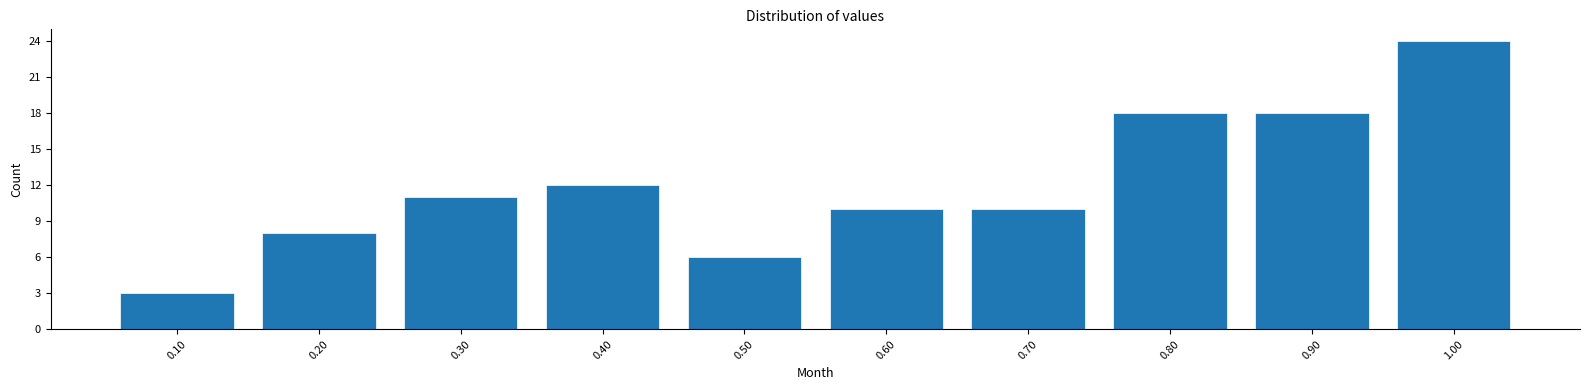

Reading left to right, list all the values displayed in this chart.

3	8	11	12	6	10	10	18	18	24